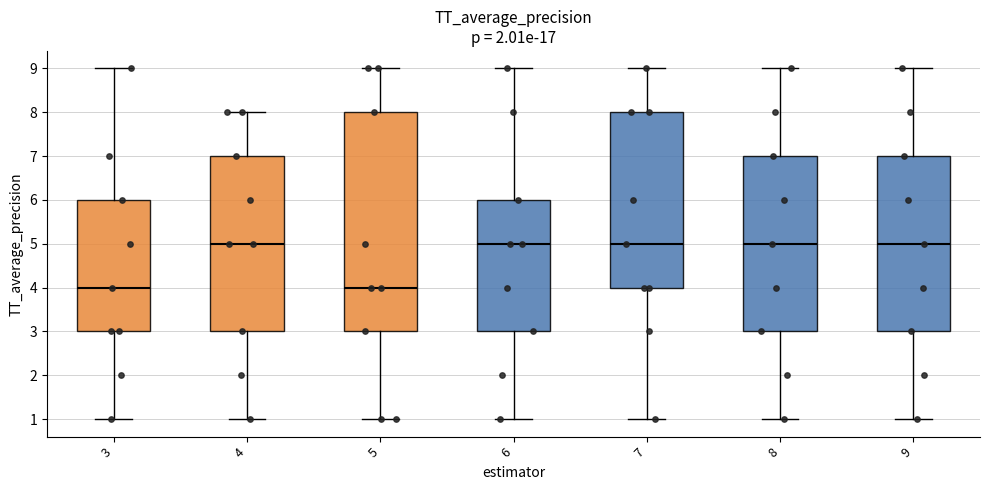

Comparing the boxes themselves (not the whiskers), which one is the tallest?

5